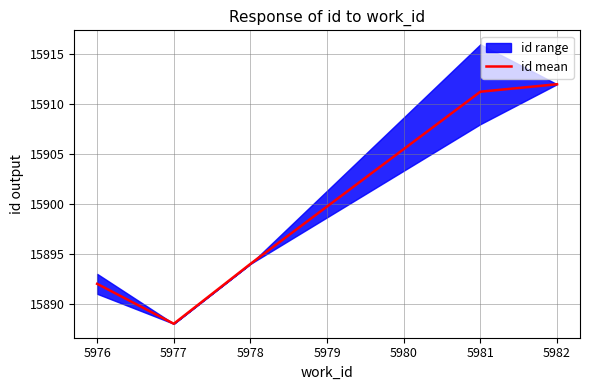

What is the minimum value shown in the chart?

15888.0